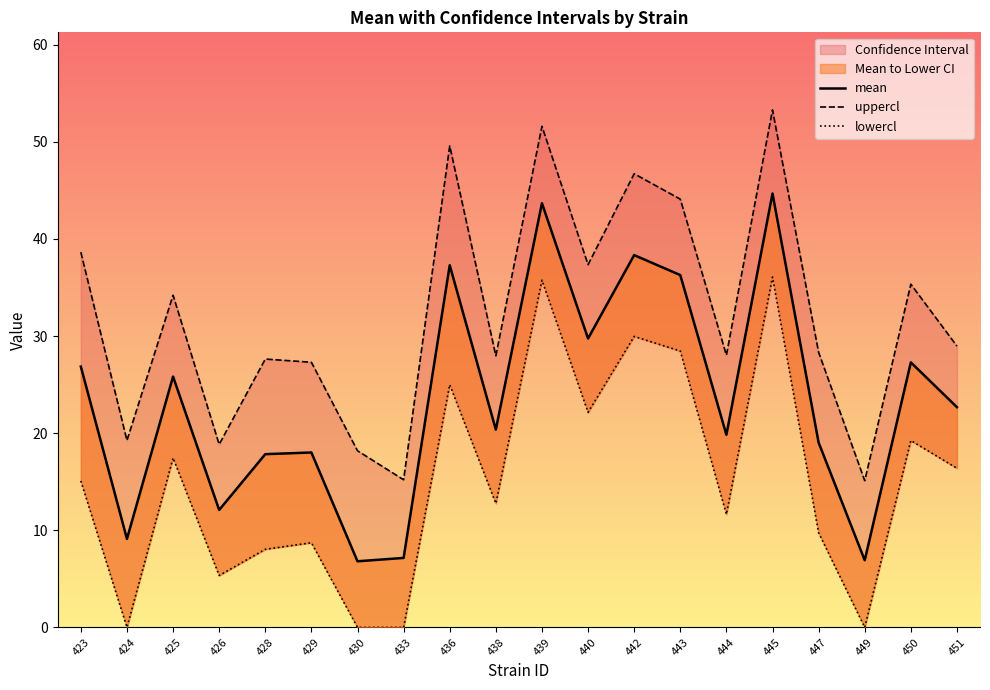

List the series in order of their peak value, highest first.

uppercl, mean, lowercl